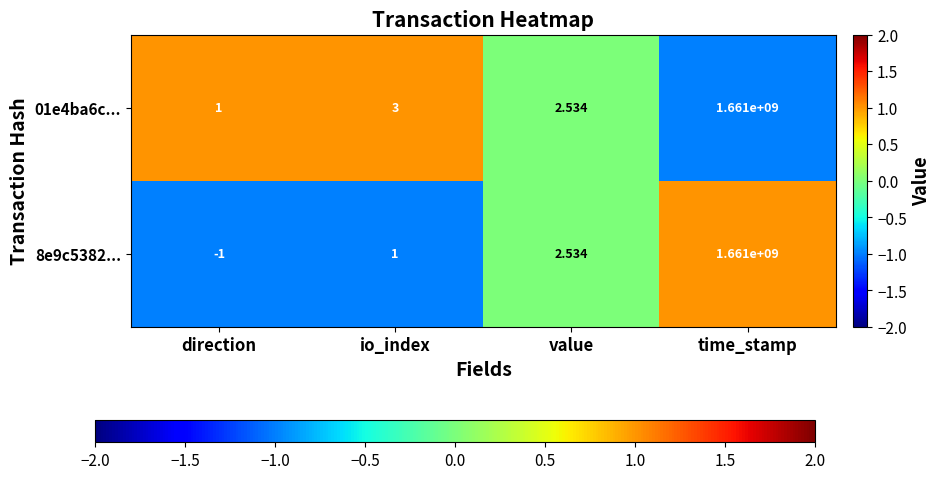

At io_index, list the series in order from smallest to largest.

8e9c5382..., 01e4ba6c...